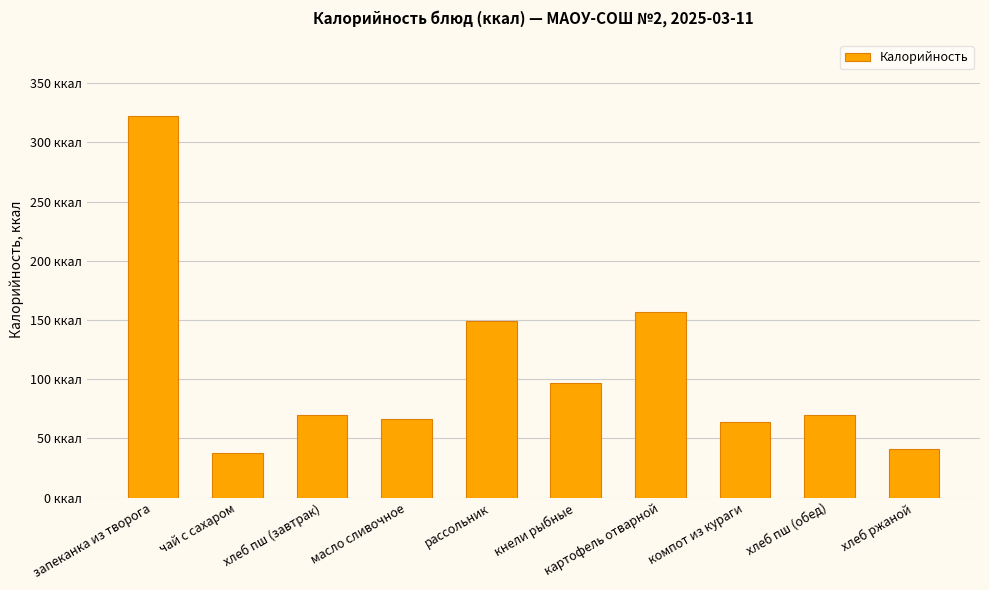

Are the bars horizontal?

No